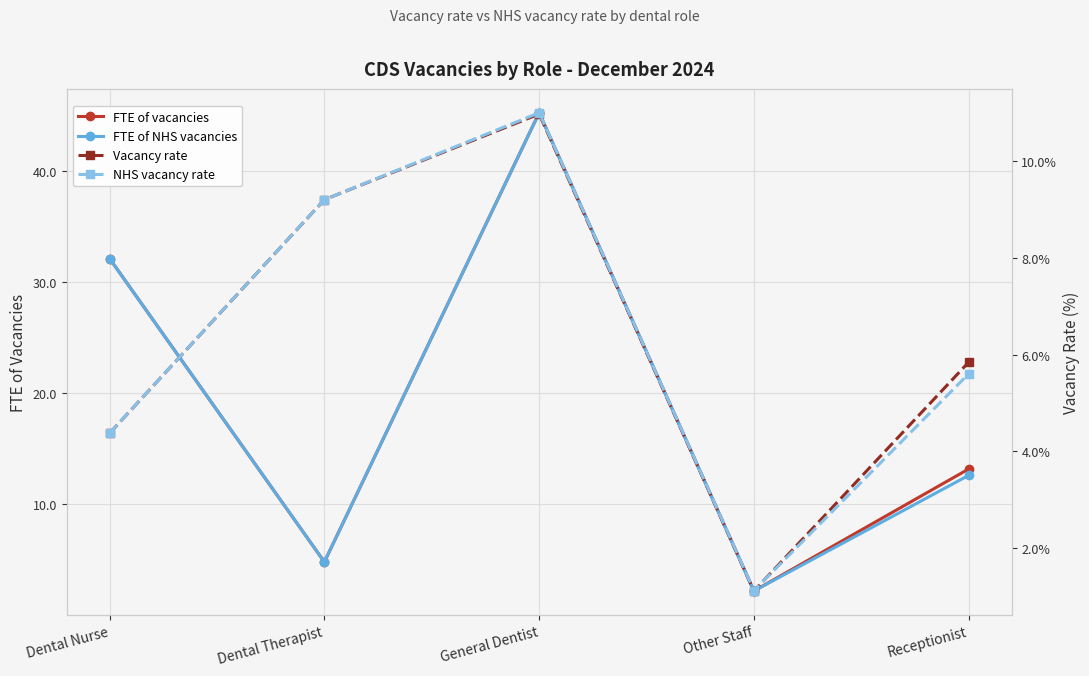

Rank the series at General Dentist from lowest to highest value.

Vacancy rate, NHS vacancy rate, FTE of vacancies, FTE of NHS vacancies